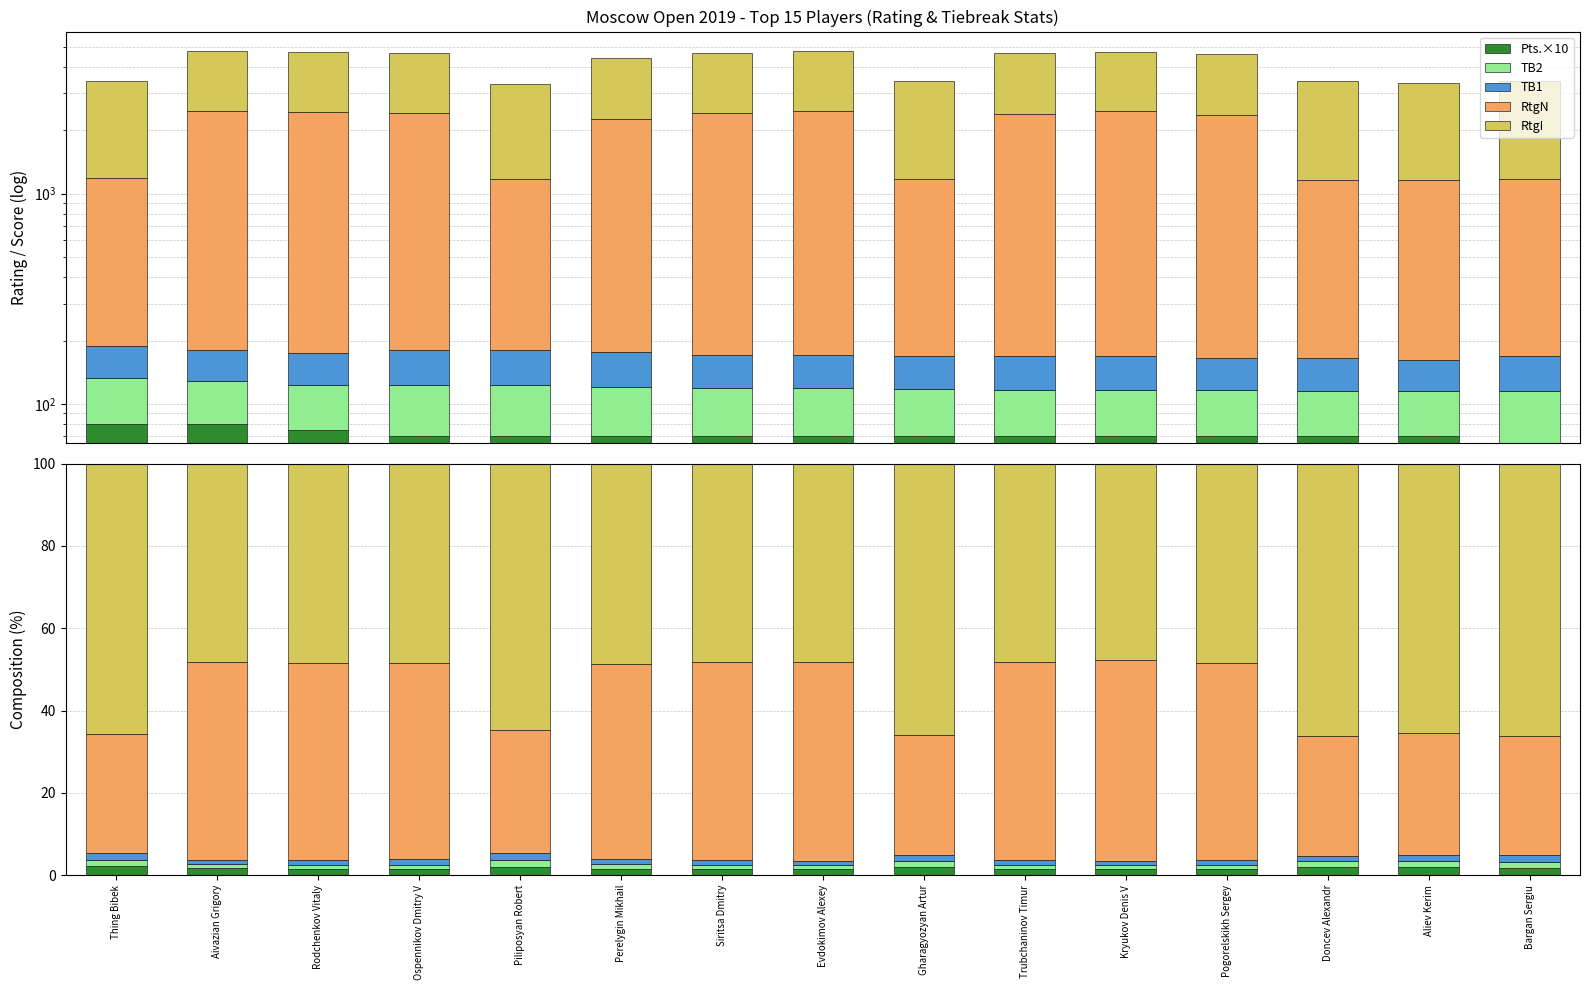

Which series has the largest total across all categories?

RtgI